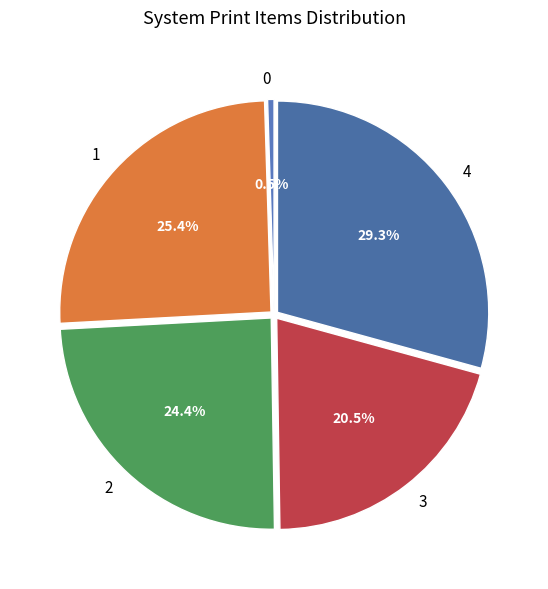

How many slices are in this pie chart?

5